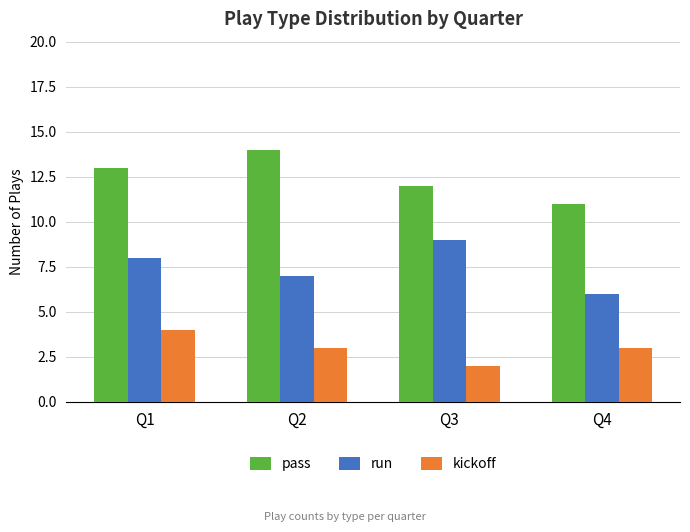

Is it true that run equals 6 at Q4?

True